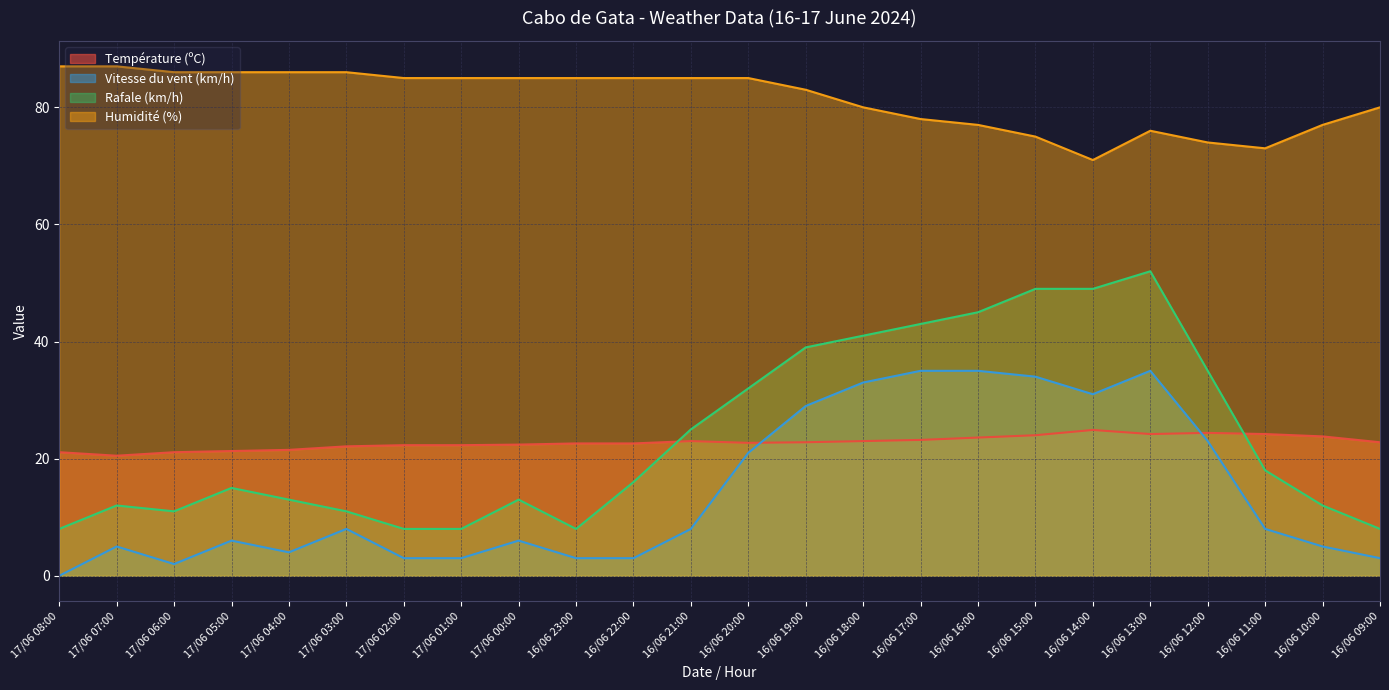

What is the sum of the Vitesse du vent (km/h) values at 17/06 07:00 and 16/06 09:00?

8.0